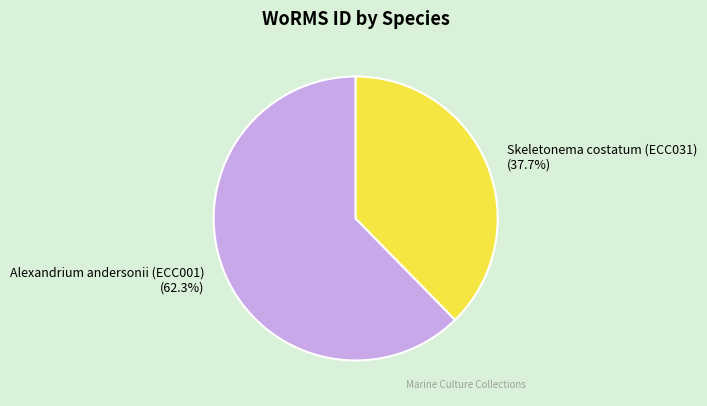

What percentage is the Skeletonema costatum (ECC031) slice, to the nearest percent?

38%